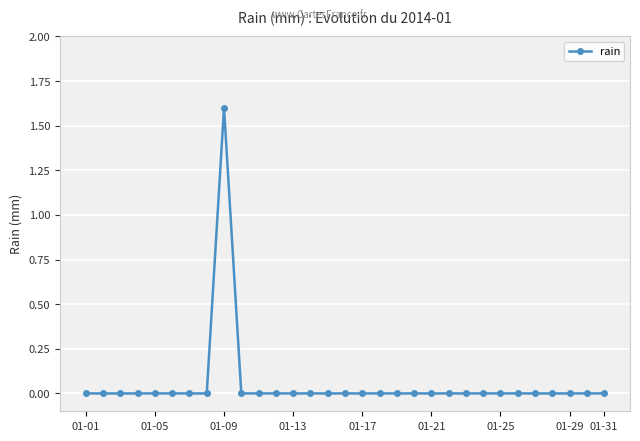

True or false: there are more than 0 points higher than both neighbors.

True